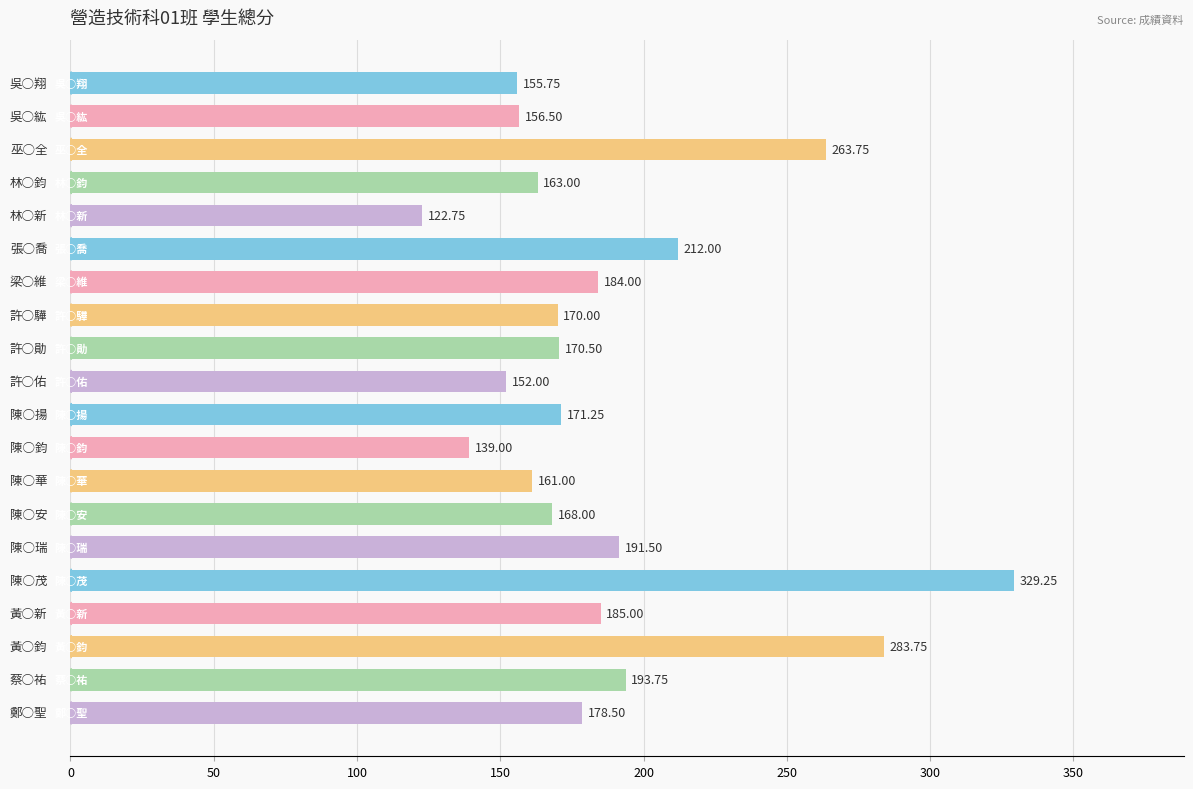

What is the difference between the maximum and minimum values?

206.5